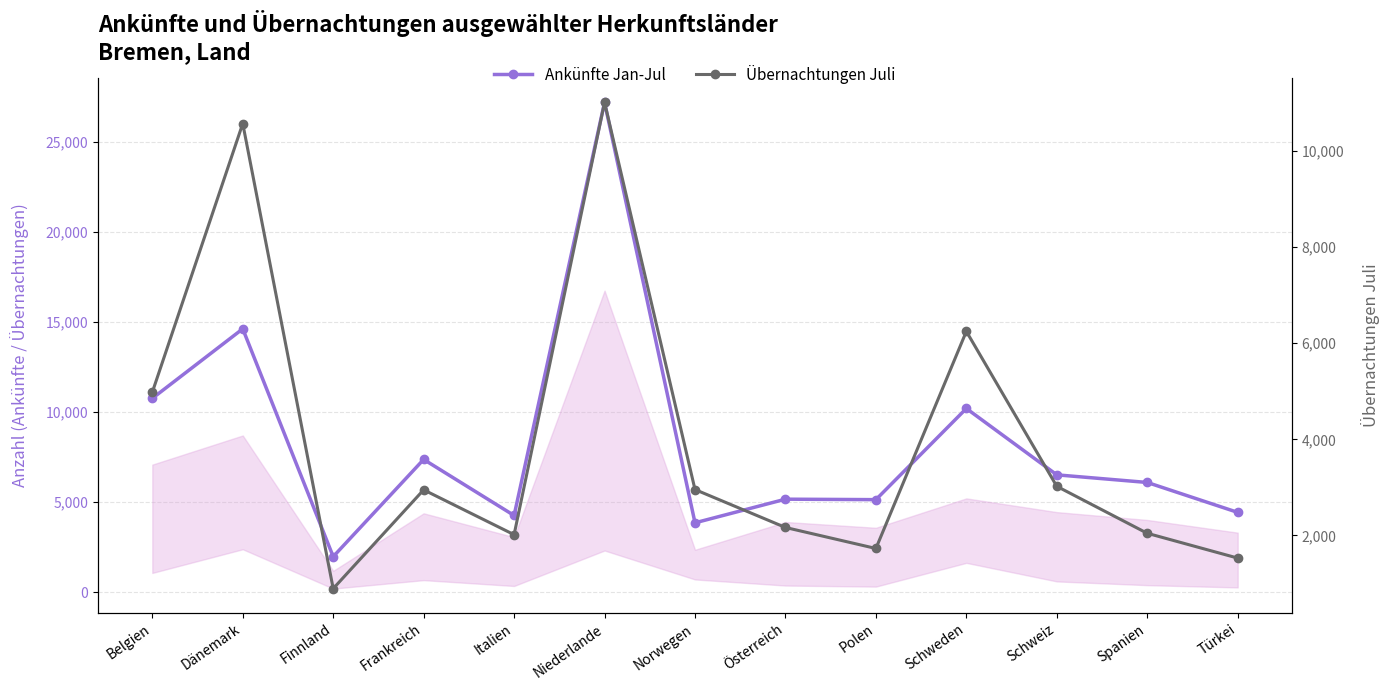

True or false: Ankünfte Jan-Jul and Übernachtungen Juli intersect in this chart.

False